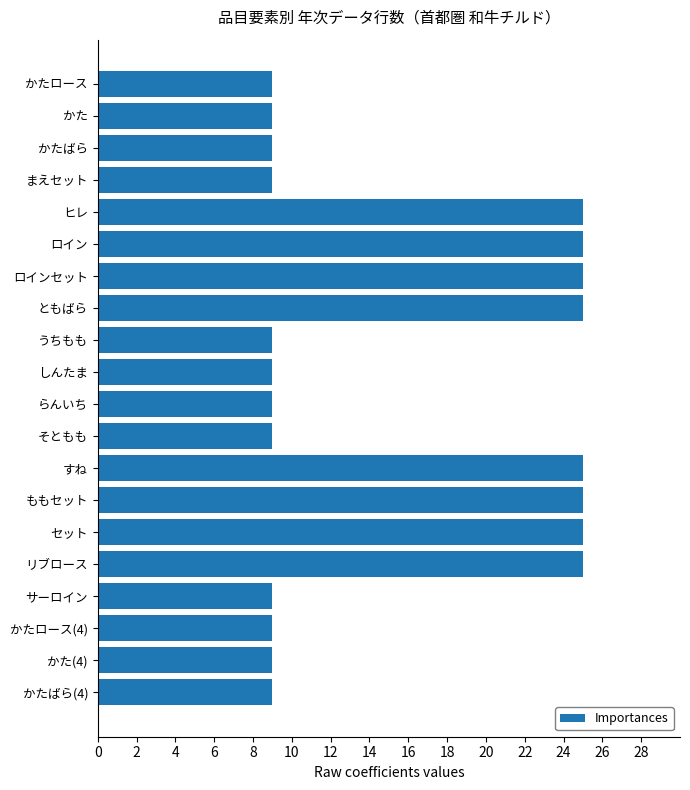

What is the difference between the maximum and minimum values?

16